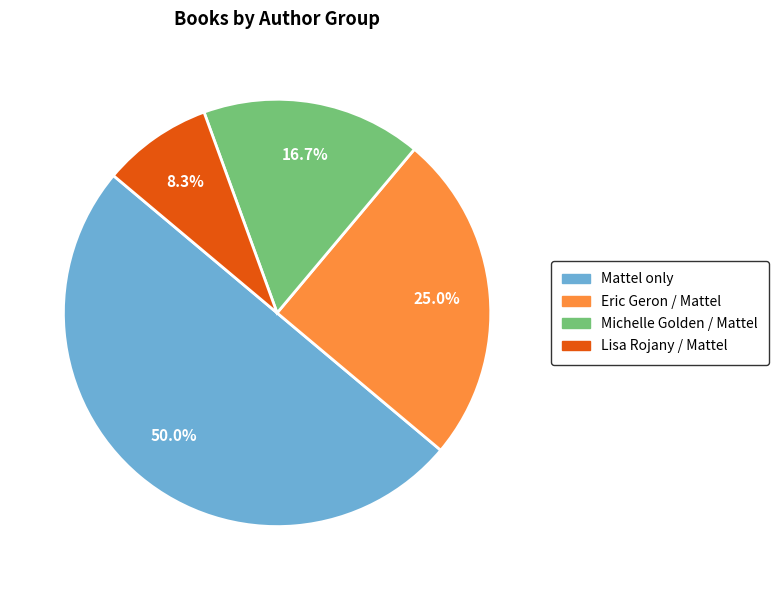

Does Michelle Golden / Mattel represent more than half of the total?

No